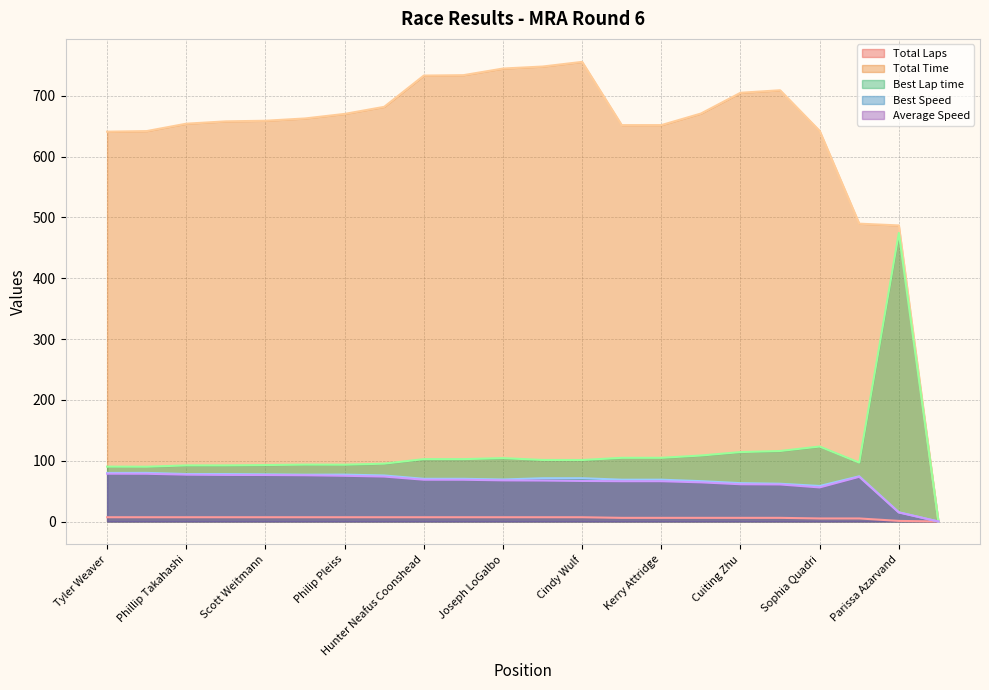

How many lines are shown in the chart?

5